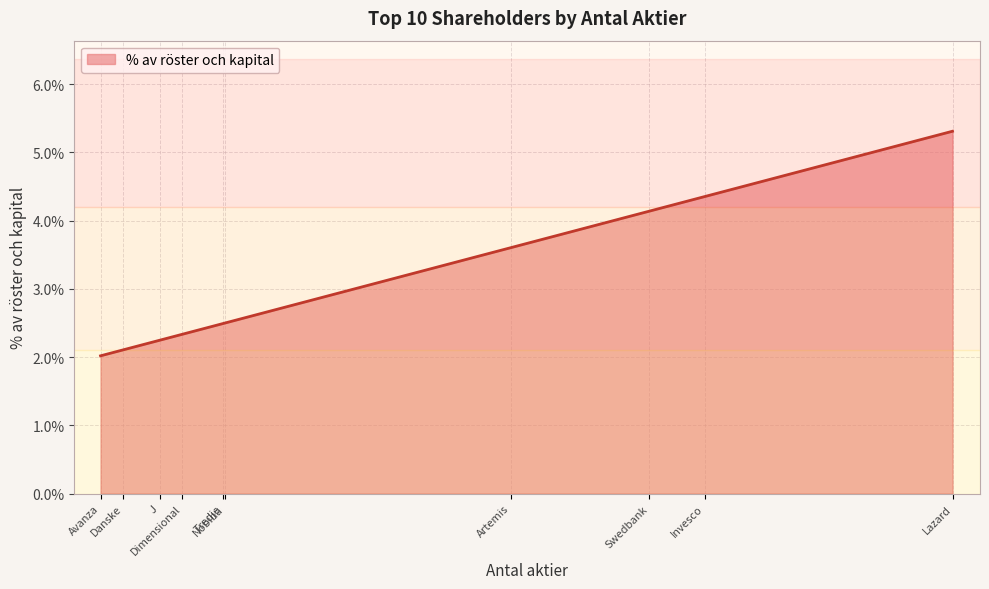

At which category does the chart reach its peak across all series?

Lazard